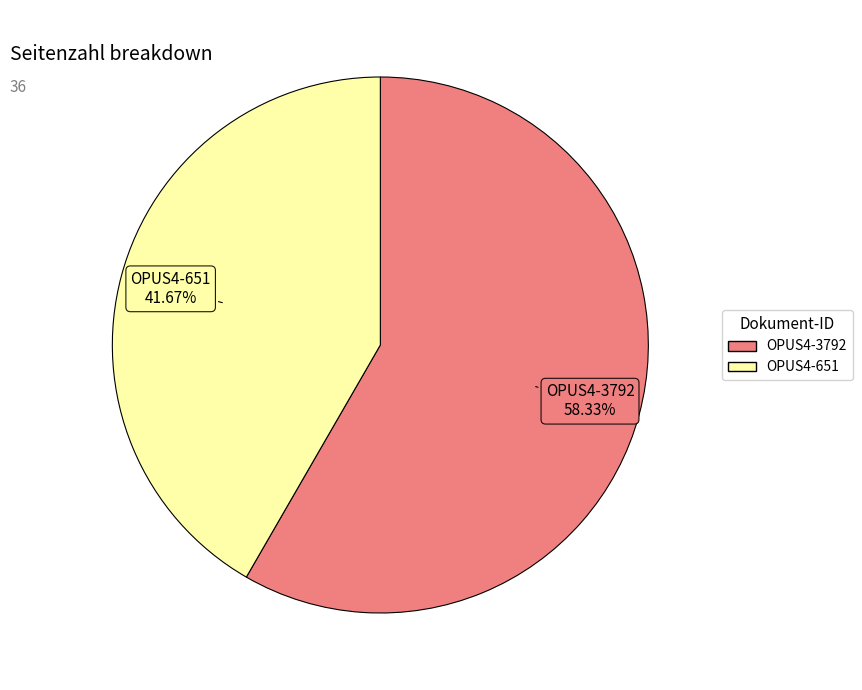

What percentage do OPUS4-651 and OPUS4-3792 together represent?

100.0%